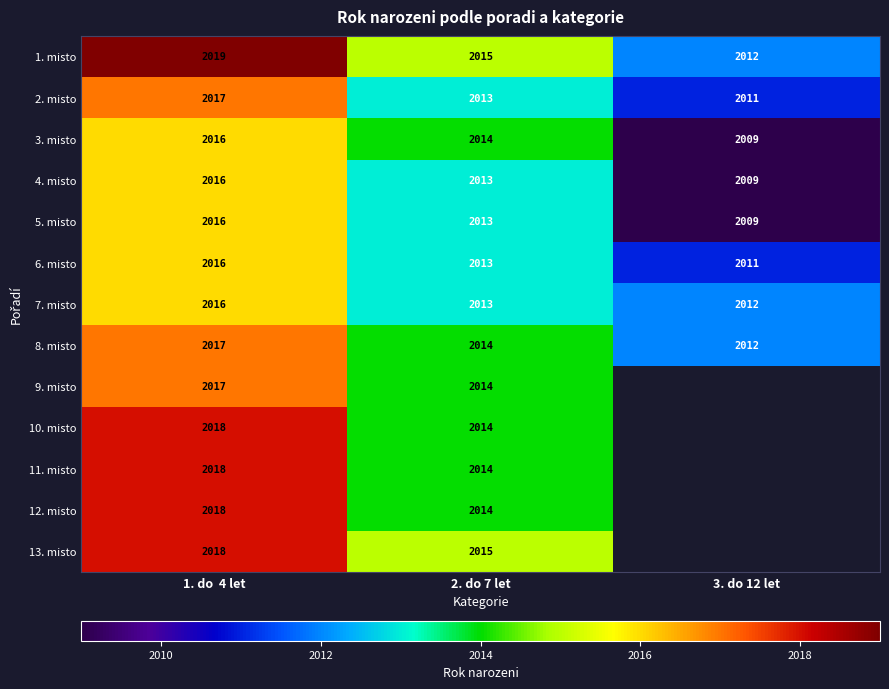

How many distinct data groups are displayed?

13